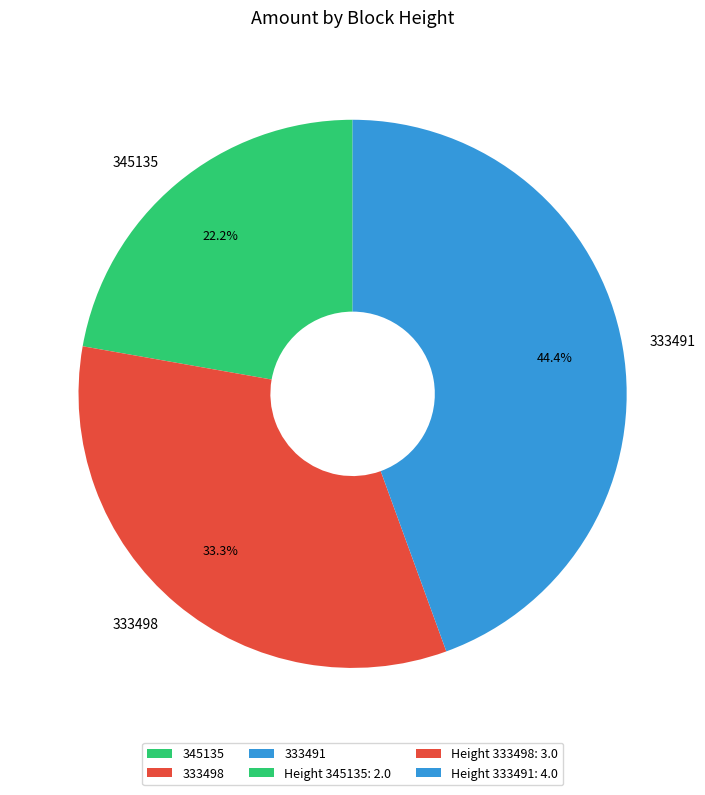

How many segments does this pie chart have?

3